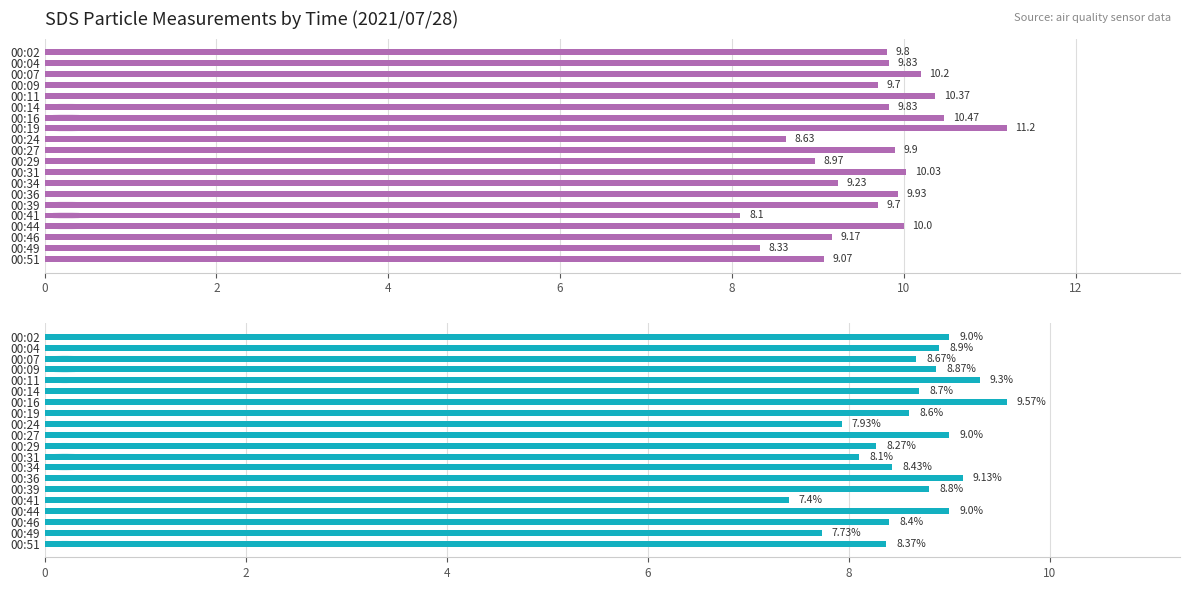

What is the lowest value of the SDS_P2 series?

7.4